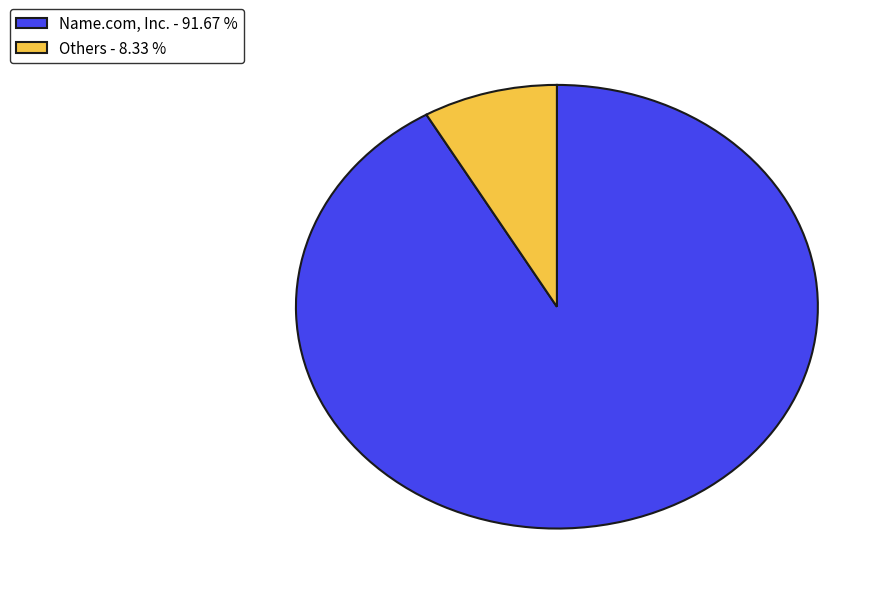

Between Name.com, Inc. - 91.67 % and Others - 8.33 %, which is larger?

Name.com, Inc. - 91.67 %